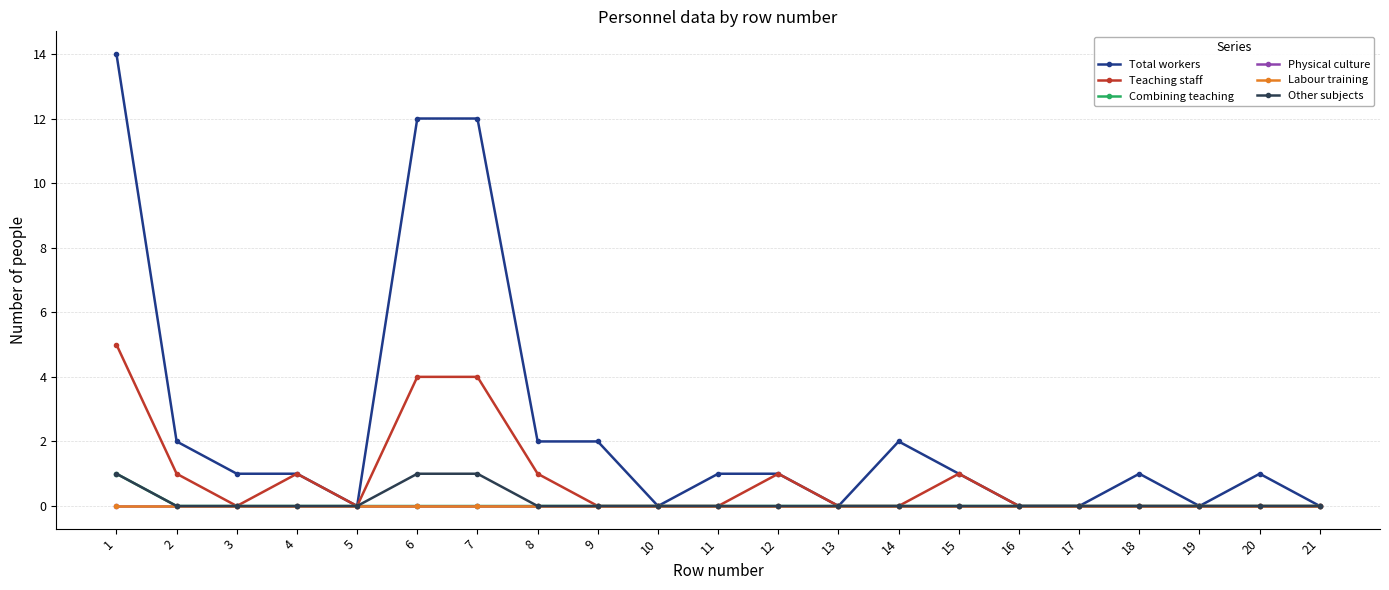

True or false: Total workers has a value of 0 at 13.

True